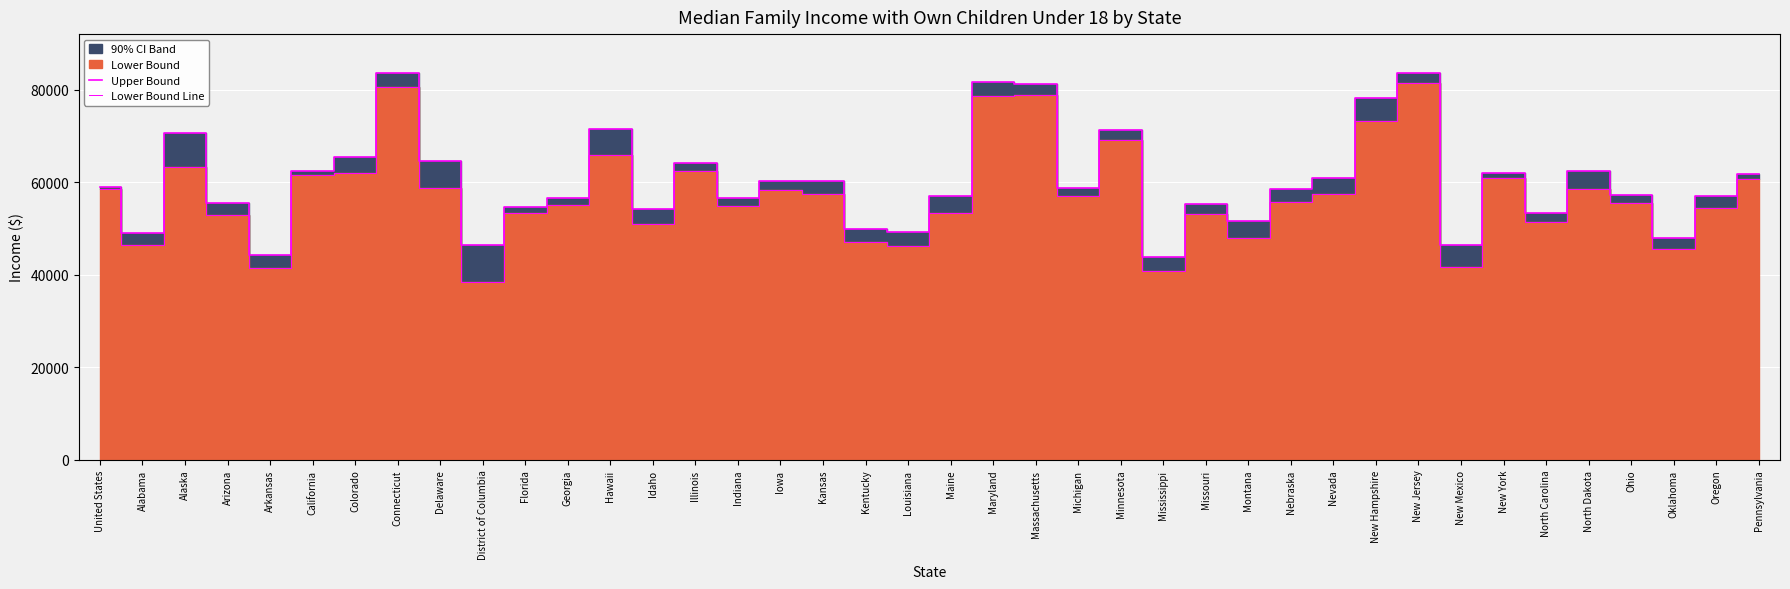

What is the label of the 31st point from the left?

New Hampshire